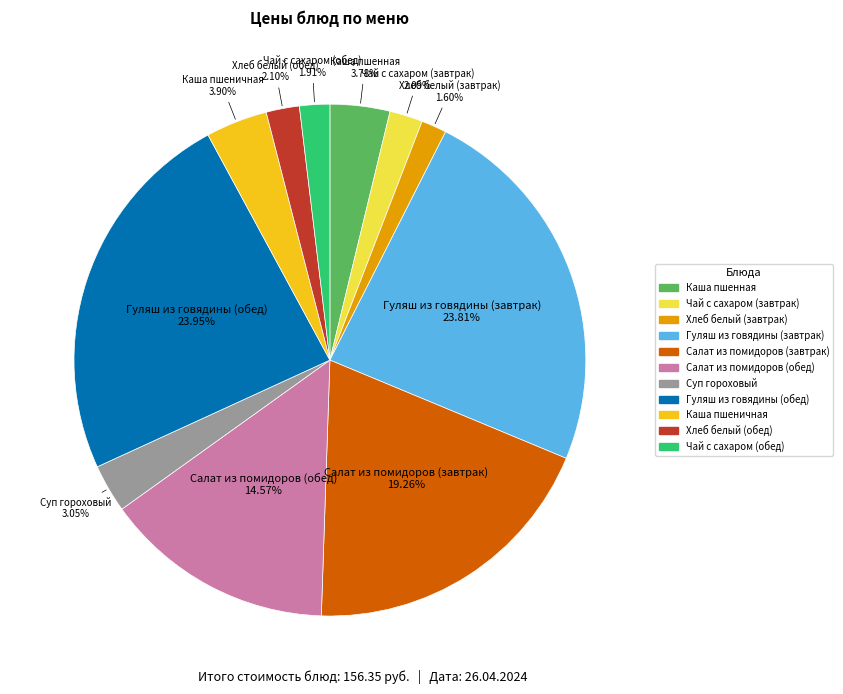

Combined, do Чай с сахаром (обед) and Хлеб белый (завтрак) account for over 50%?

No